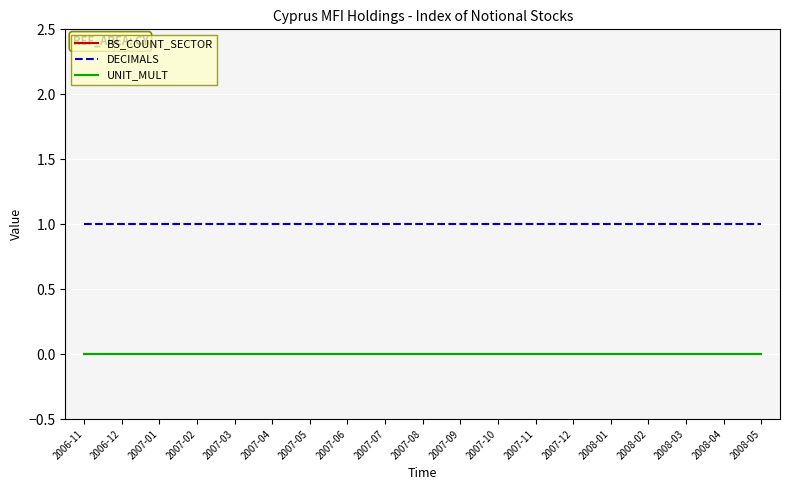

How many lines are shown in the chart?

3